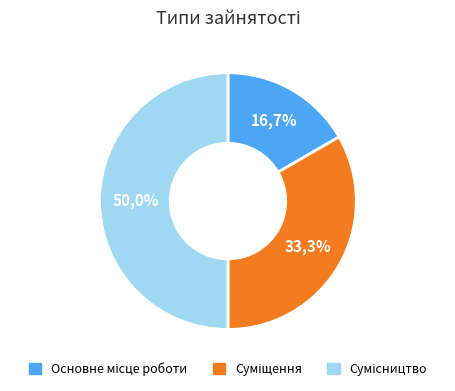

Between Сумісництво and Основне місце роботи, which is larger?

Сумісництво